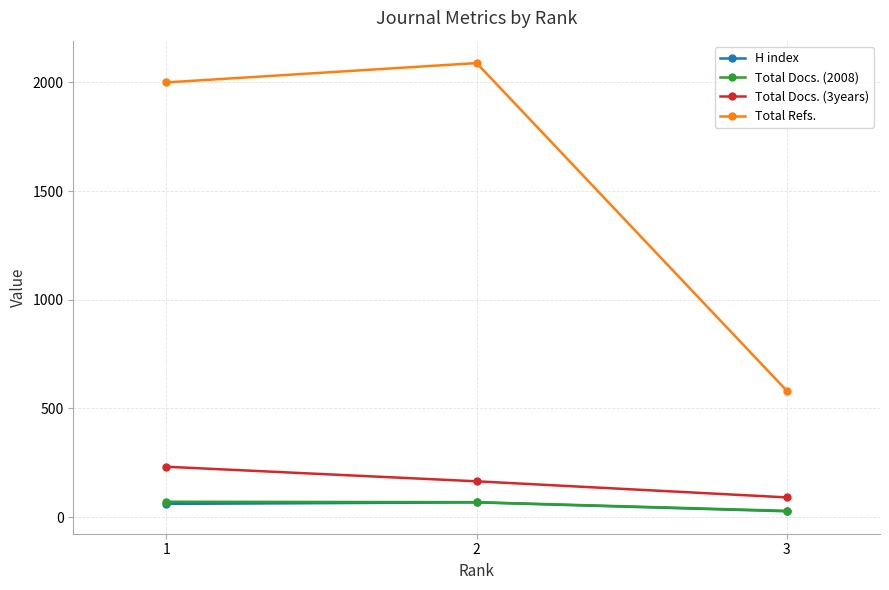

Which series has the largest range (max minus min)?

Total Refs.